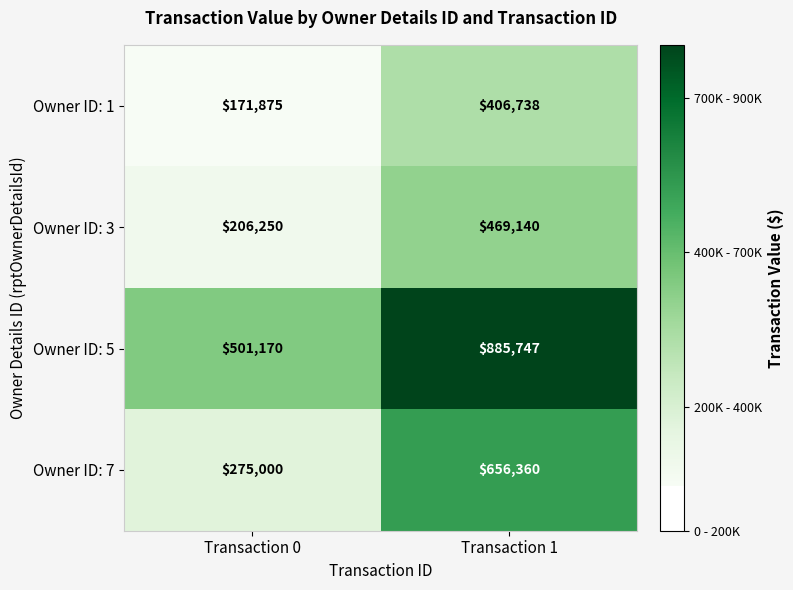

At which category does the chart reach its peak across all series?

Transaction 1